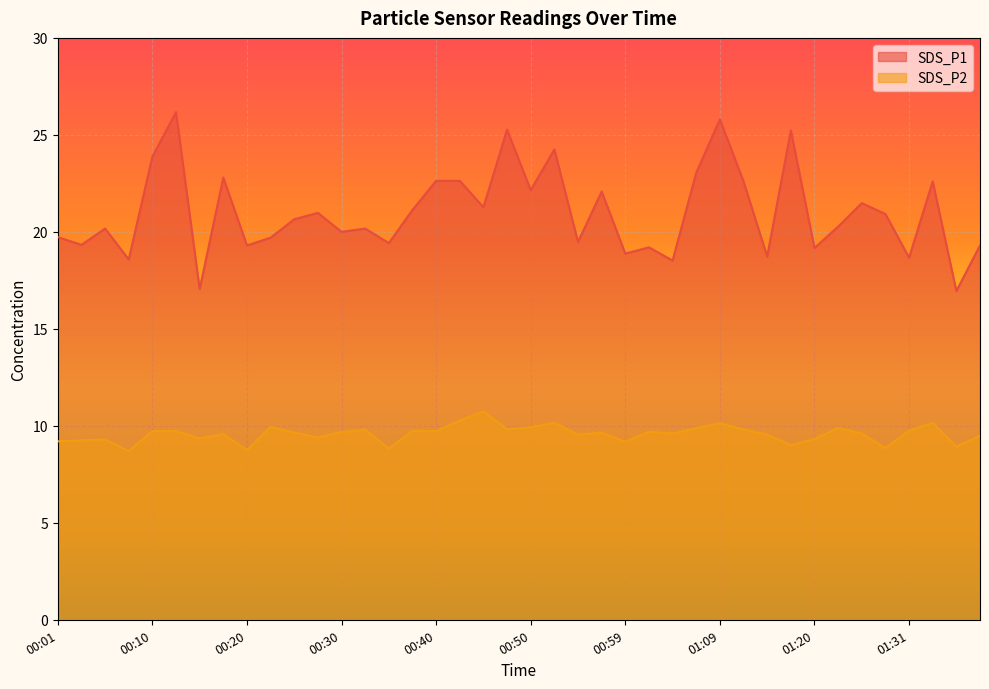

What are all the series names shown in the legend?

SDS_P1, SDS_P2